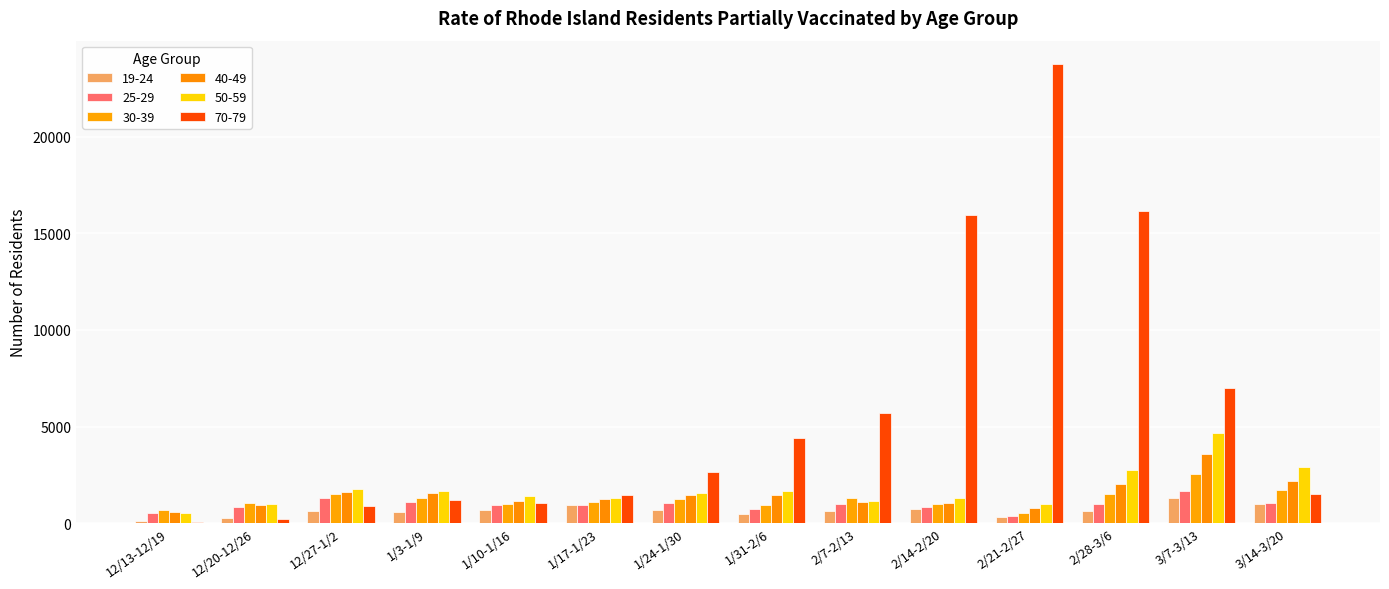

Which series has the largest total across all categories?

70-79